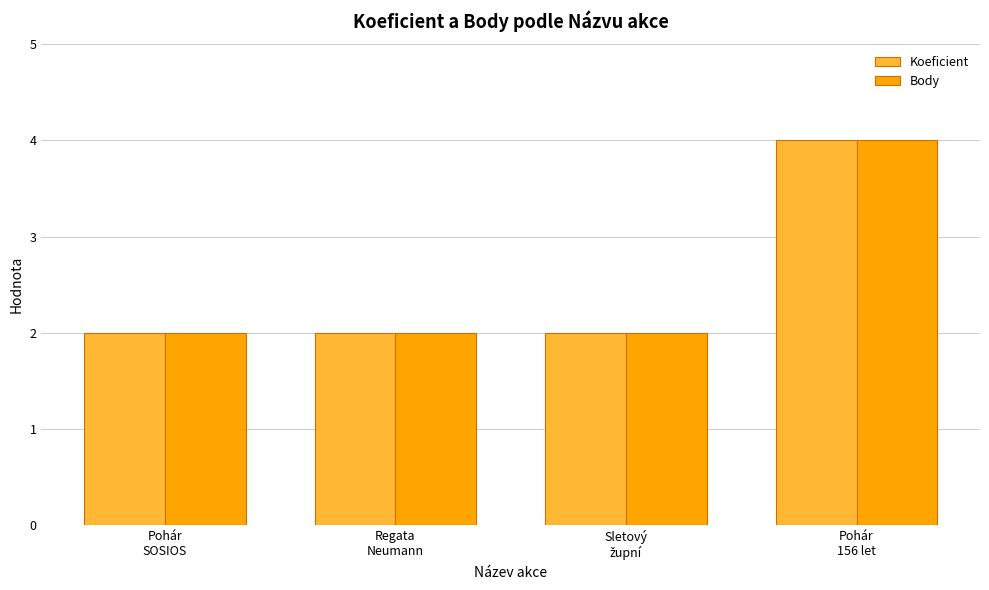

What is the greatest value displayed?

4